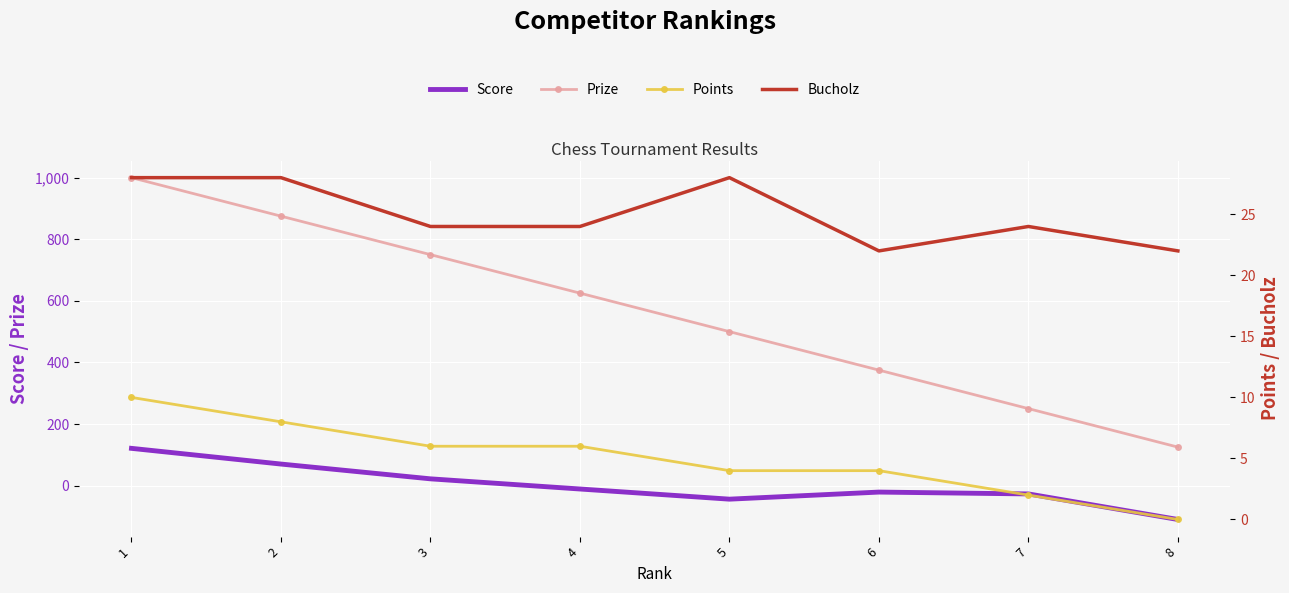

What is the minimum value for Score?

-110